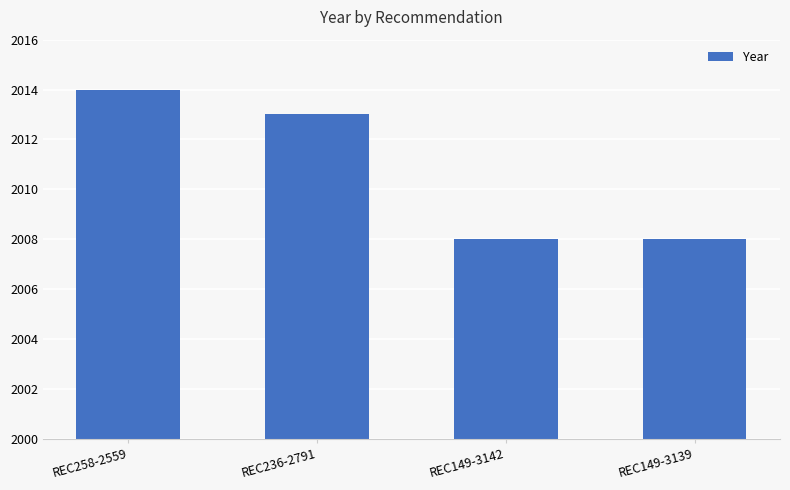

What is the difference between the values at REC149-3142 and REC236-2791?

5